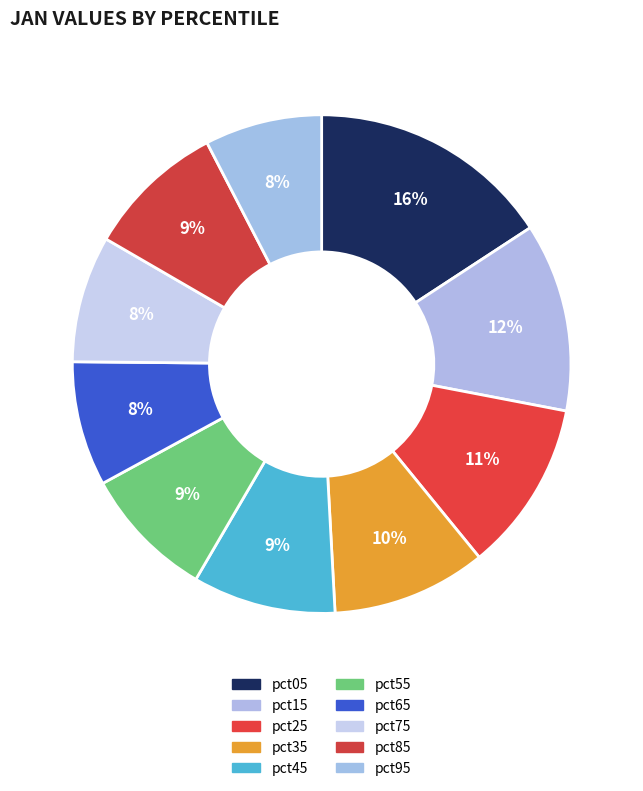

What percentage is the pct55 slice, to the nearest percent?

9%